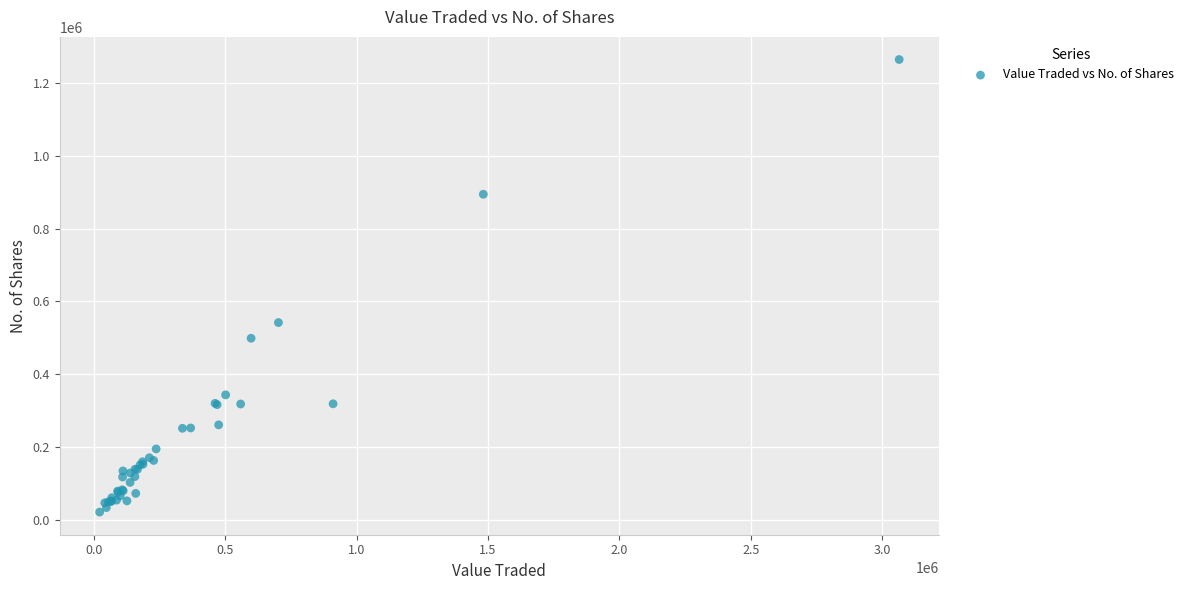

What Y value in the scatter plot is closest to 642854?

541766